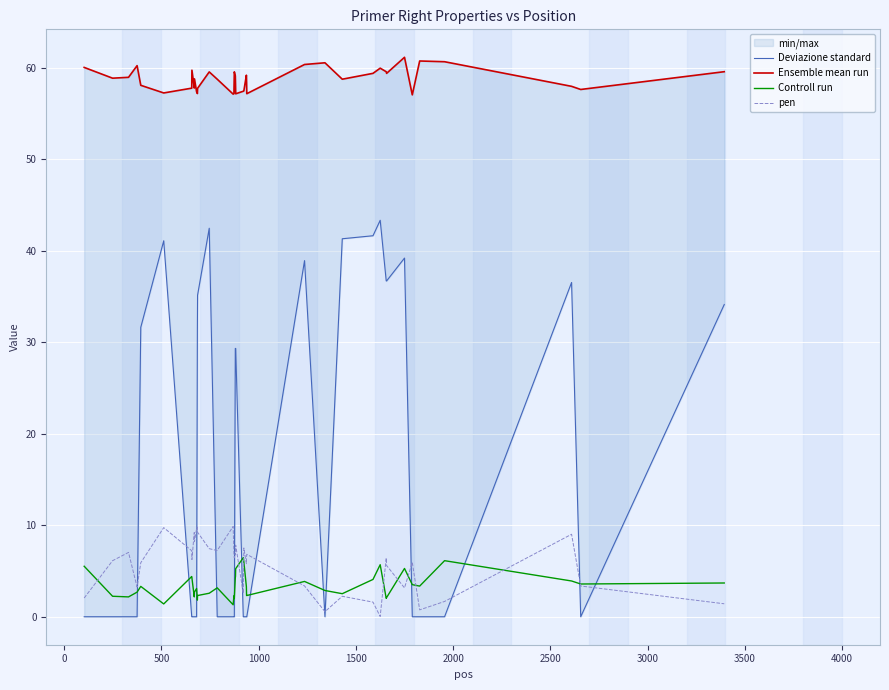

True or false: Controll run and Ensemble mean run intersect in this chart.

False